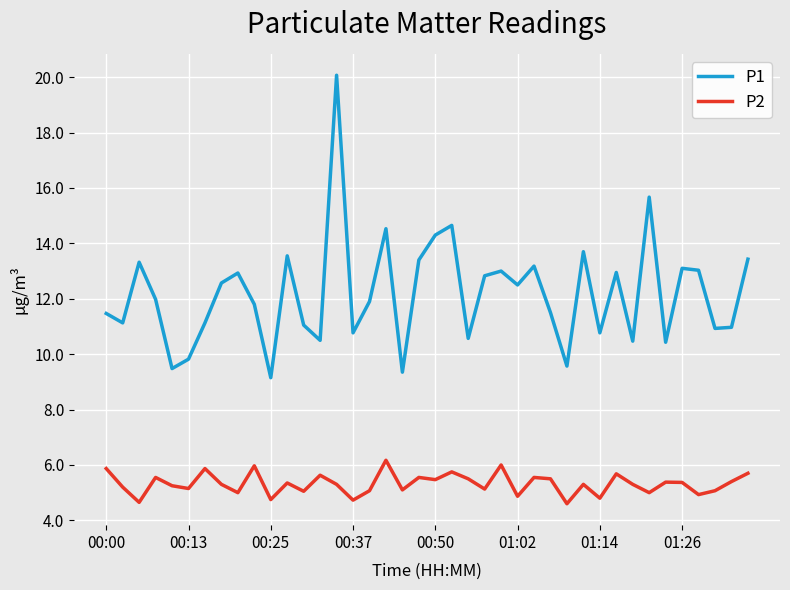

Rank the series by their maximum value, from lowest to highest.

P2, P1